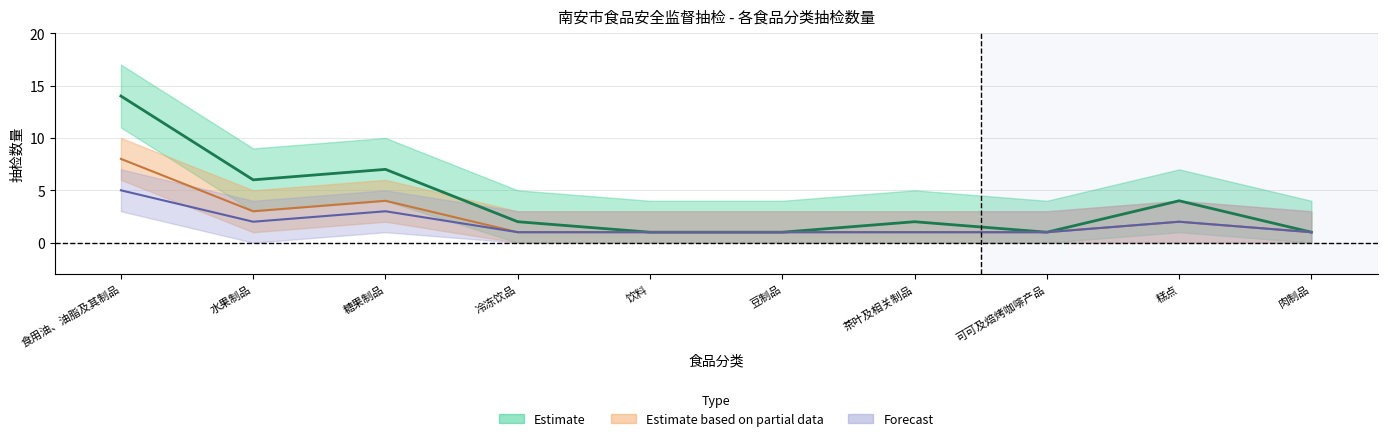

Which series has the largest total across all categories?

Estimate